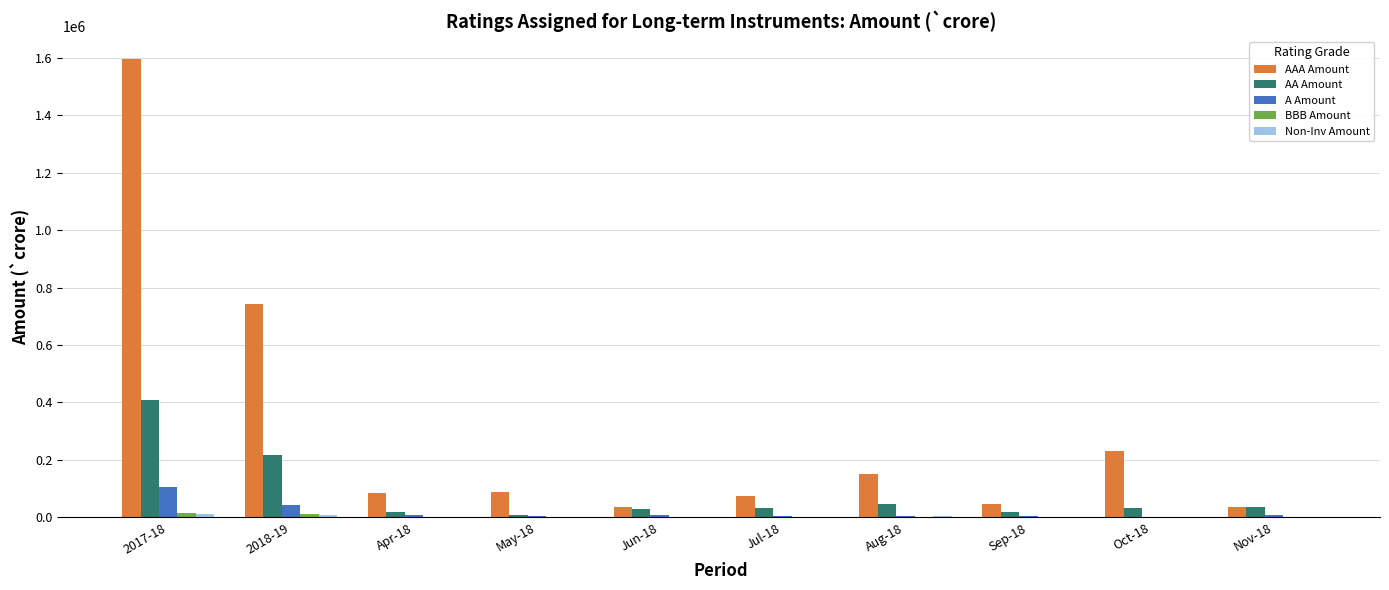

Which series changed the most between 2018-19 and Sep-18?

AAA Amount